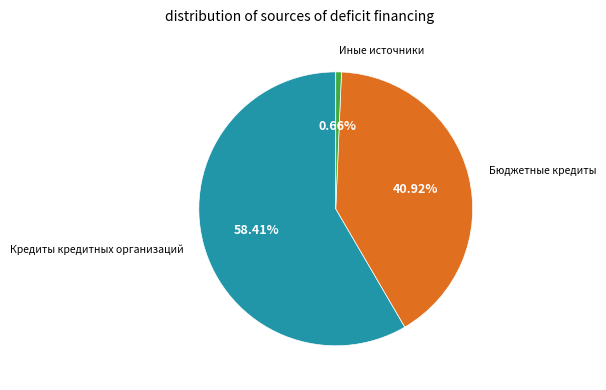

Is there any slice that represents more than half of the pie?

Yes